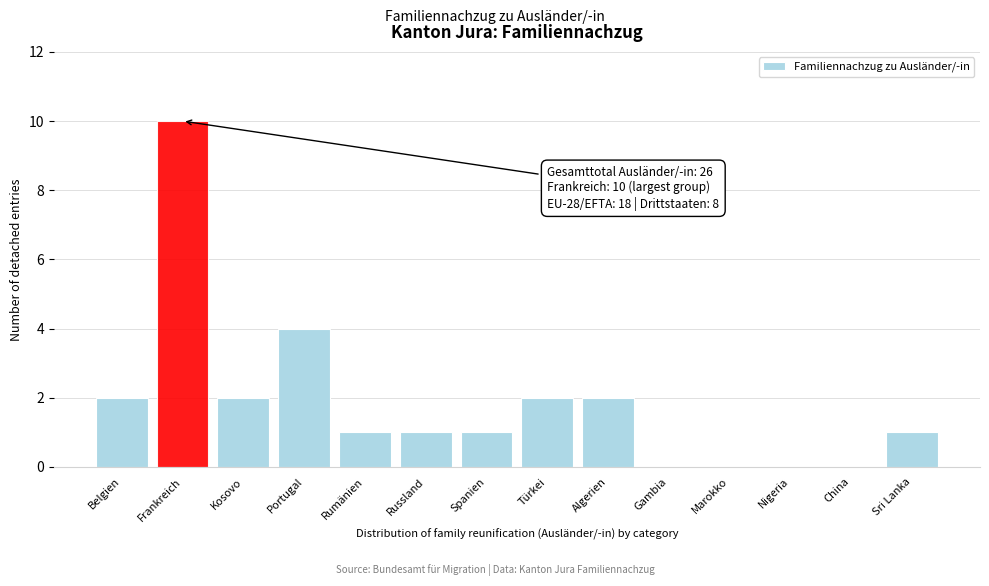

Reading left to right, transcribe all the data shown in this chart.

Belgien=2	Frankreich=10	Kosovo=2	Portugal=4	Rumänien=1	Russland=1	Spanien=1	Türkei=2	Algerien=2	Gambia=0	Marokko=0	Nigeria=0	China=0	Sri Lanka=1